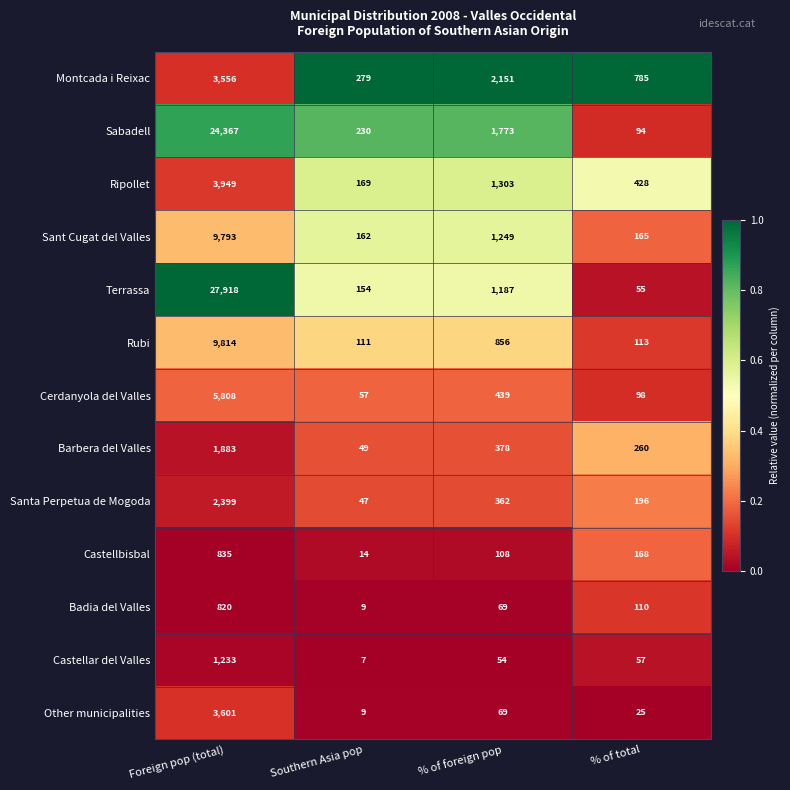

Which category has the highest value in the Other municipalities series?

Foreign pop (total)